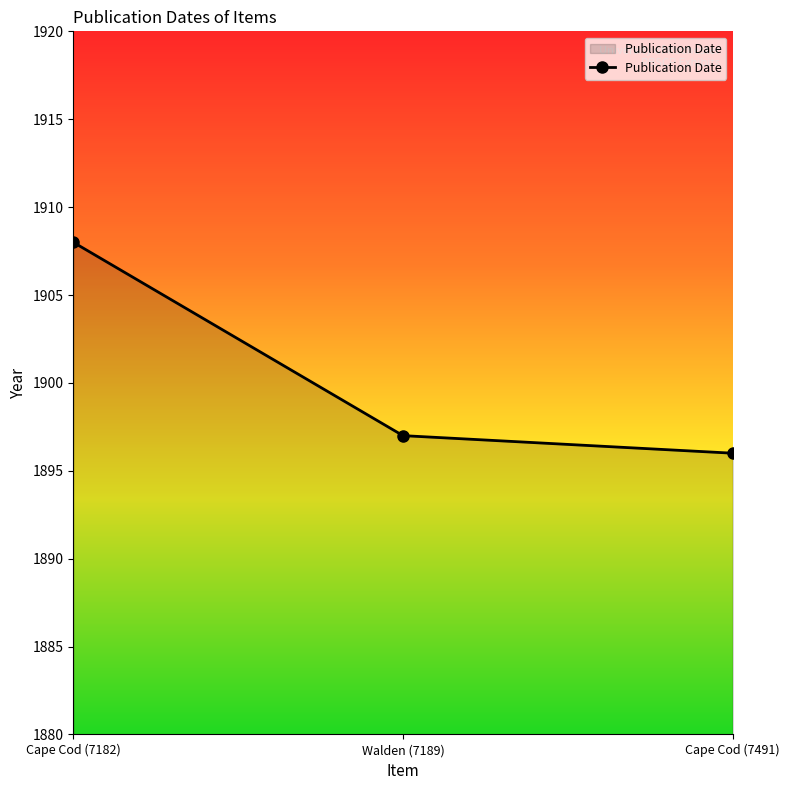

What is the change in value from Cape Cod (7182) to Cape Cod (7491)?

-12